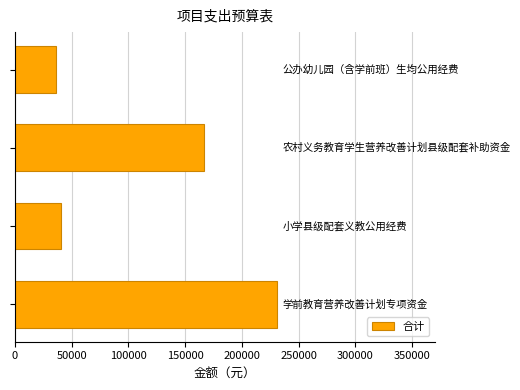

How many bars are there in total?

4